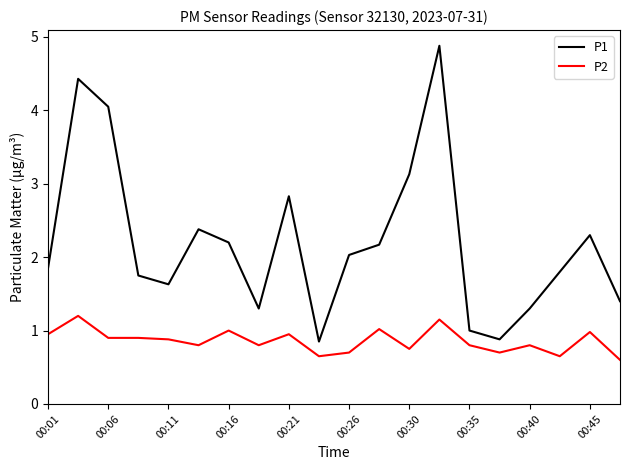

Rank the series by their maximum value, from lowest to highest.

P2, P1